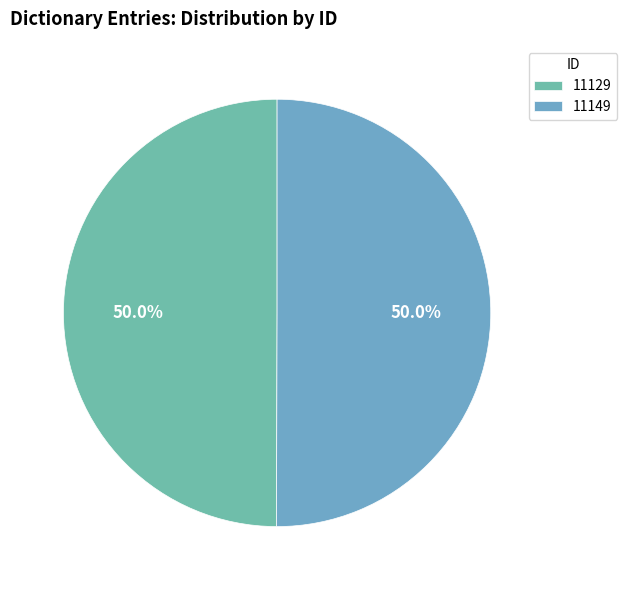

Which slice represents more than half of the pie?

11149